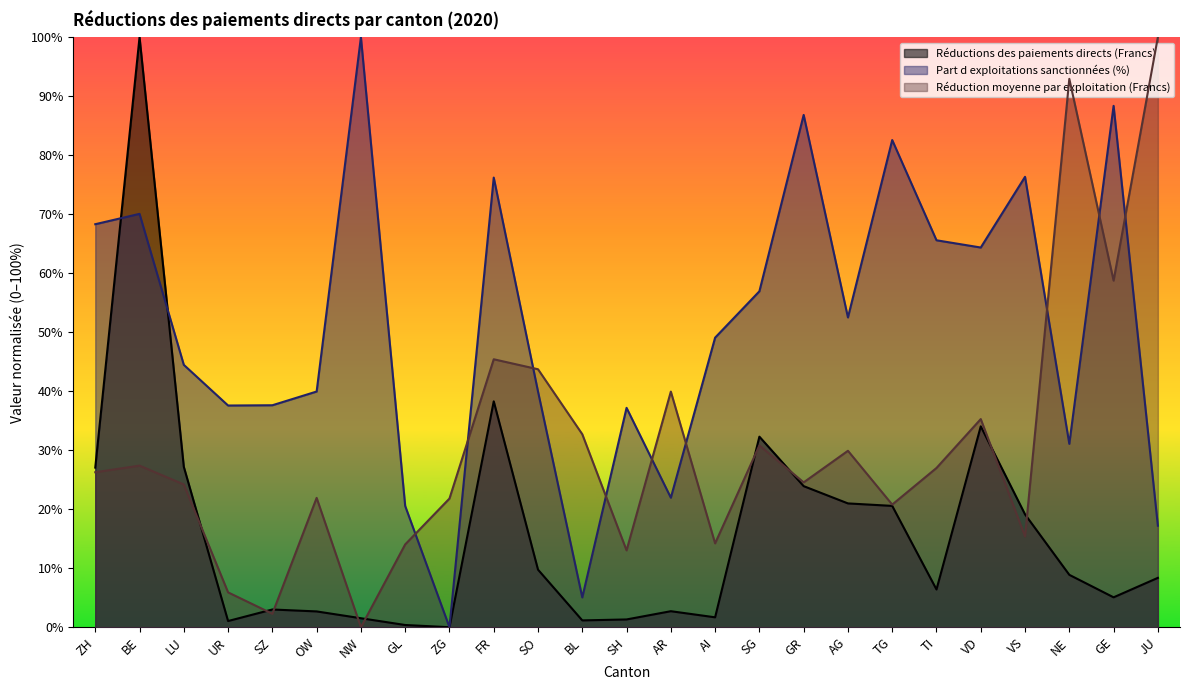

Is the value of Part d exploitations sanctionnées (%) at AG greater than the value of Réductions des paiements directs (Francs) at BE?

No